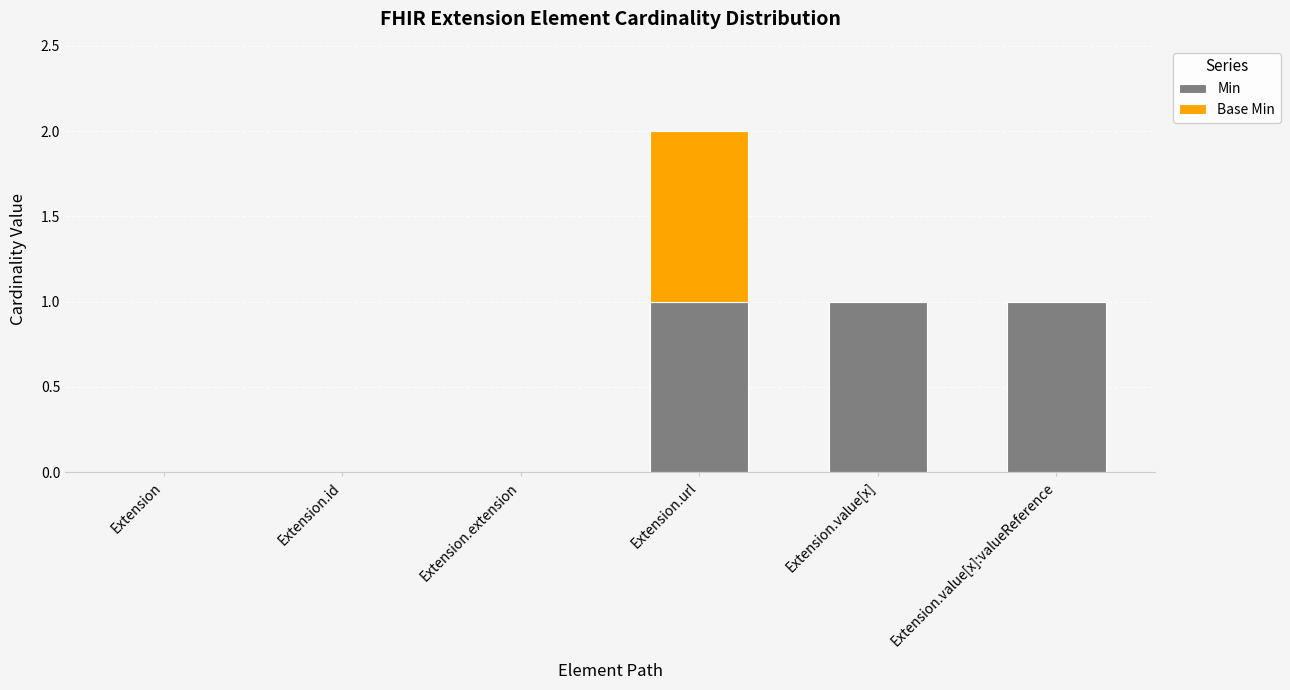

At which category is the sum across all series the highest?

Extension.url